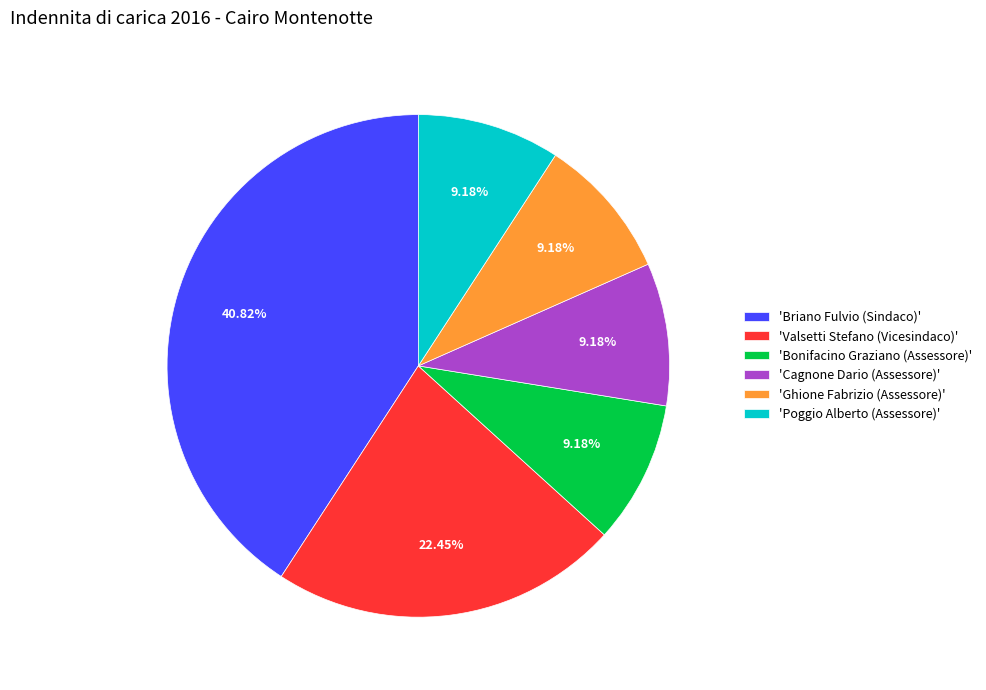

Which has a higher value, 'Cagnone Dario (Assessore)' or 'Valsetti Stefano (Vicesindaco)'?

'Valsetti Stefano (Vicesindaco)'